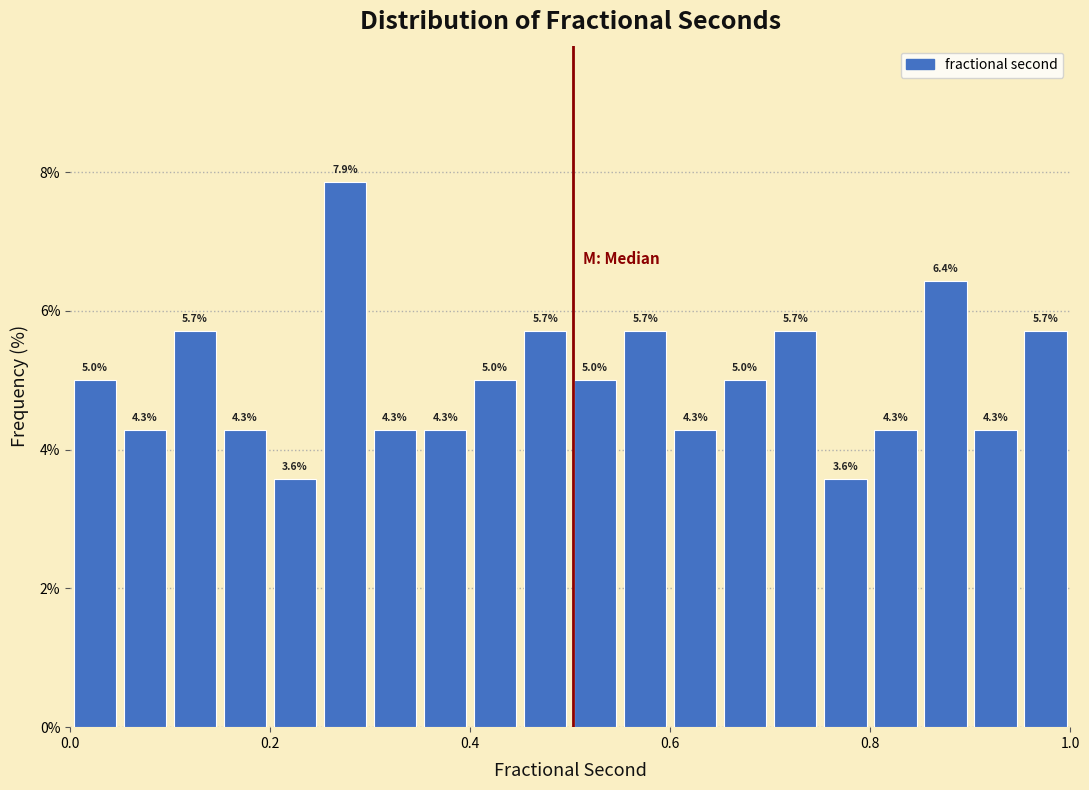

Around what value on the x-axis is the tallest bar? Give the approximate position of its centre, as read against the axis.

0.28